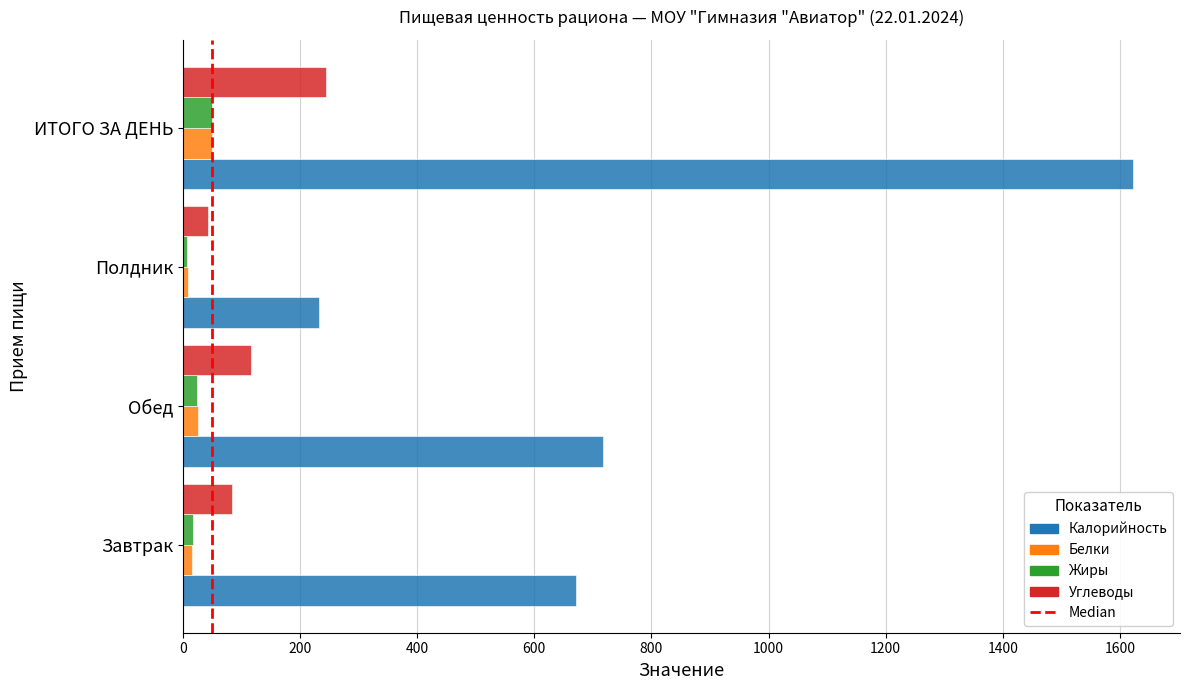

Read the Жиры value at Полдник.

8.0